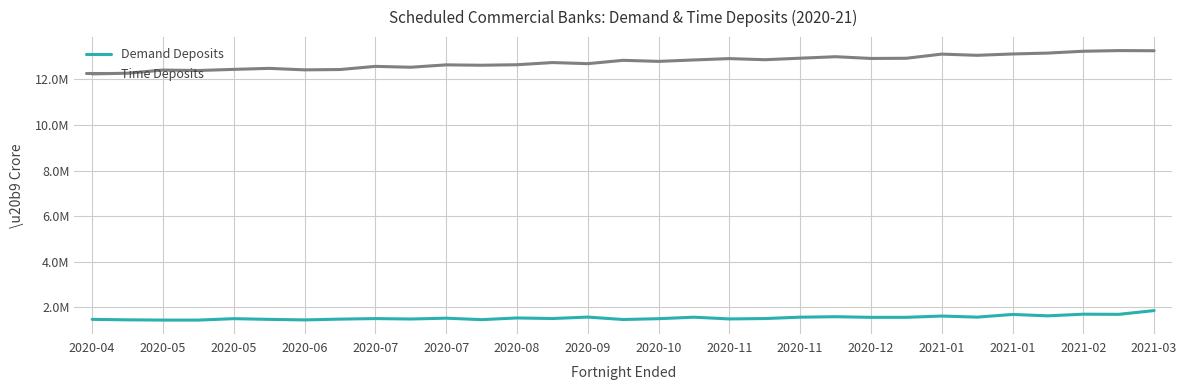

What is the highest value of the Time Deposits series?

13259442